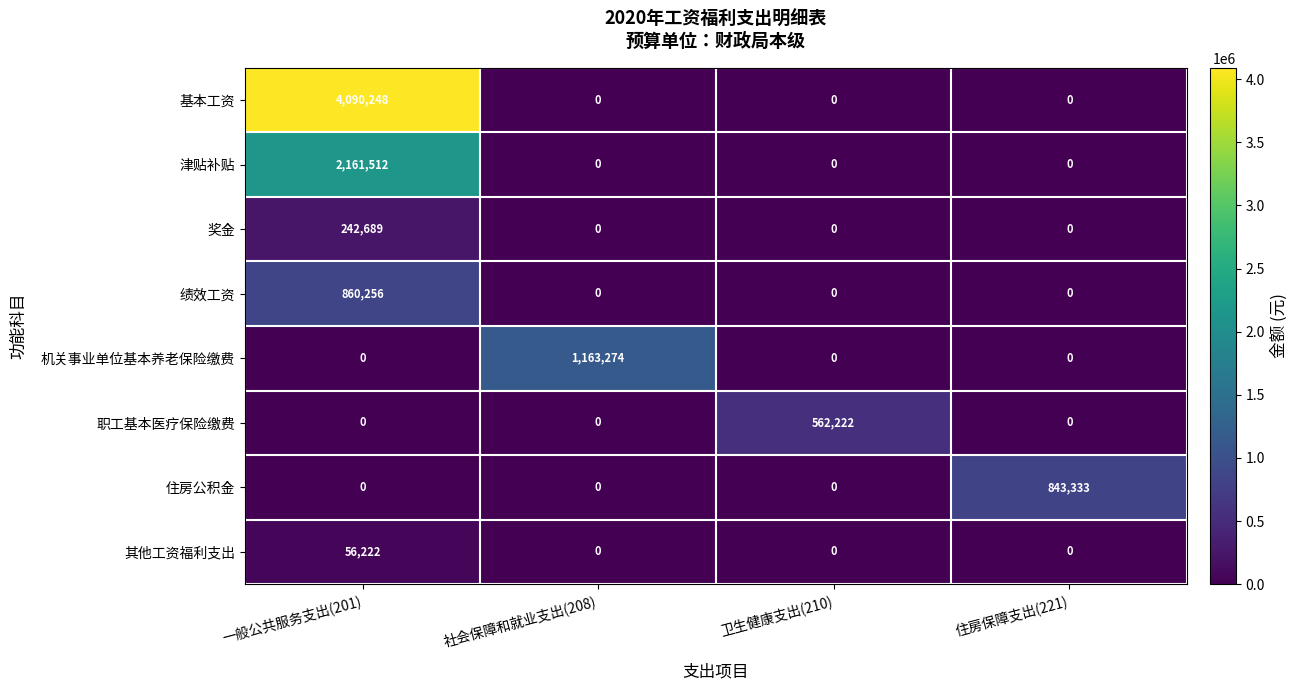

How many categories are shown in the chart?

4